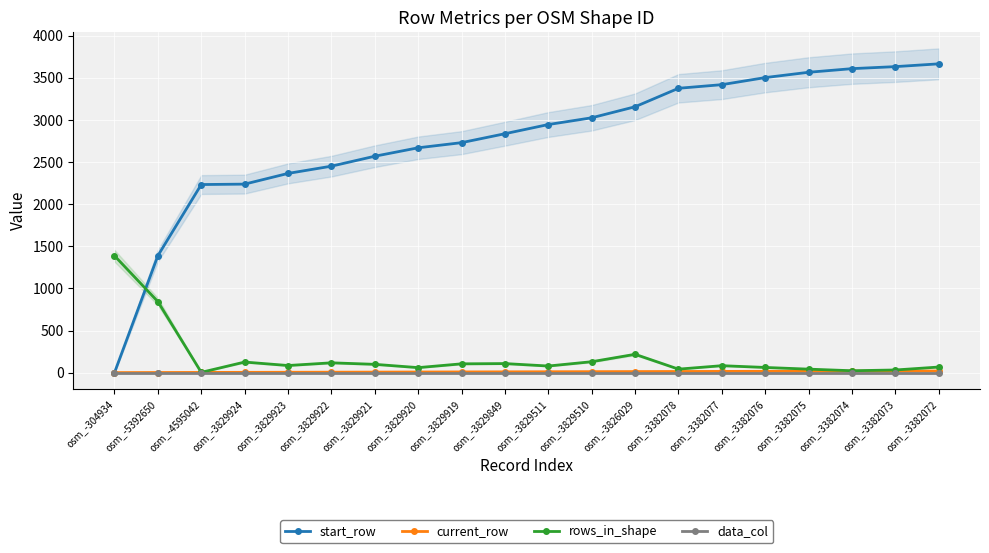

Is this an area chart (filled region under the line)?

No